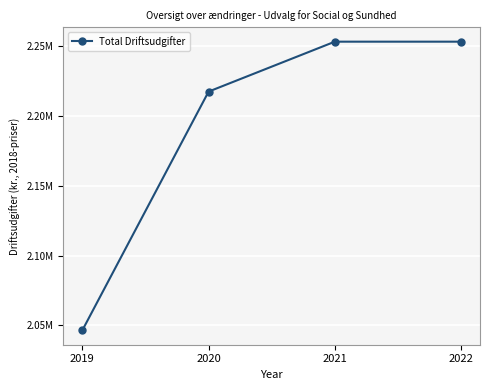

Count the values in the range 2217164 to 2252855.

3